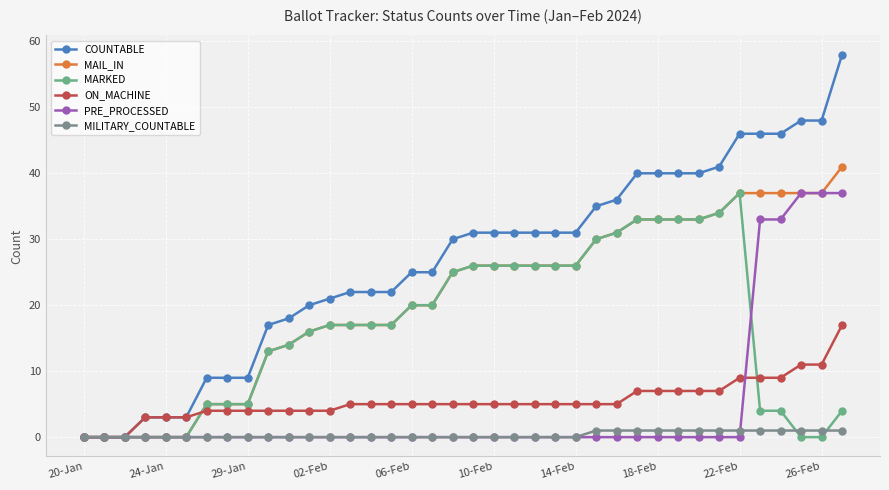

Which series has the largest range (max minus min)?

COUNTABLE